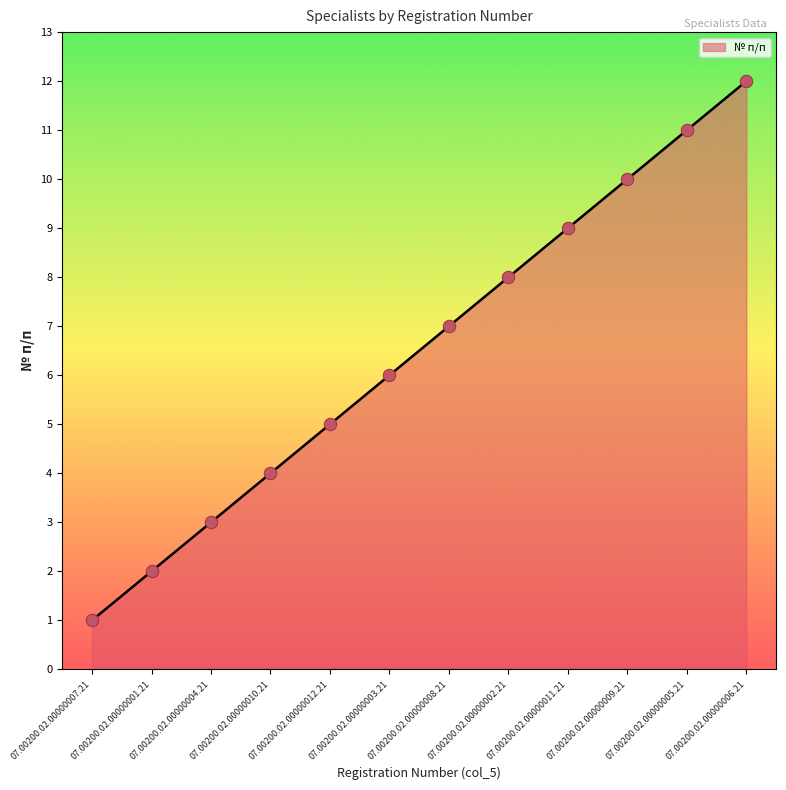

Approximately how many times larger is the value at 07.00200.02.00000005.21 compared to 07.00200.02.00000001.21?

5.5